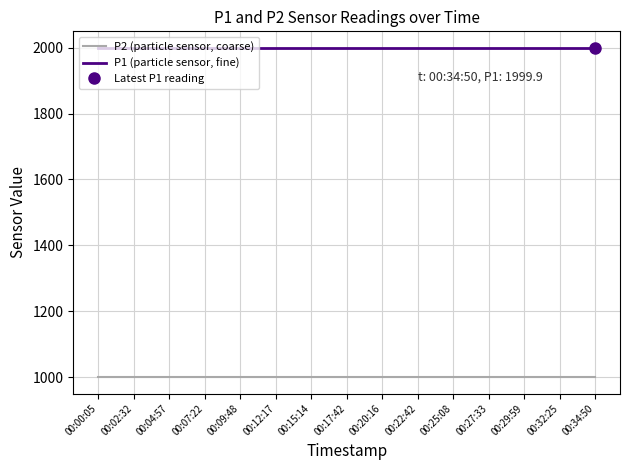

True or false: P1 (particle sensor, fine) and P2 (particle sensor, coarse) intersect in this chart.

False